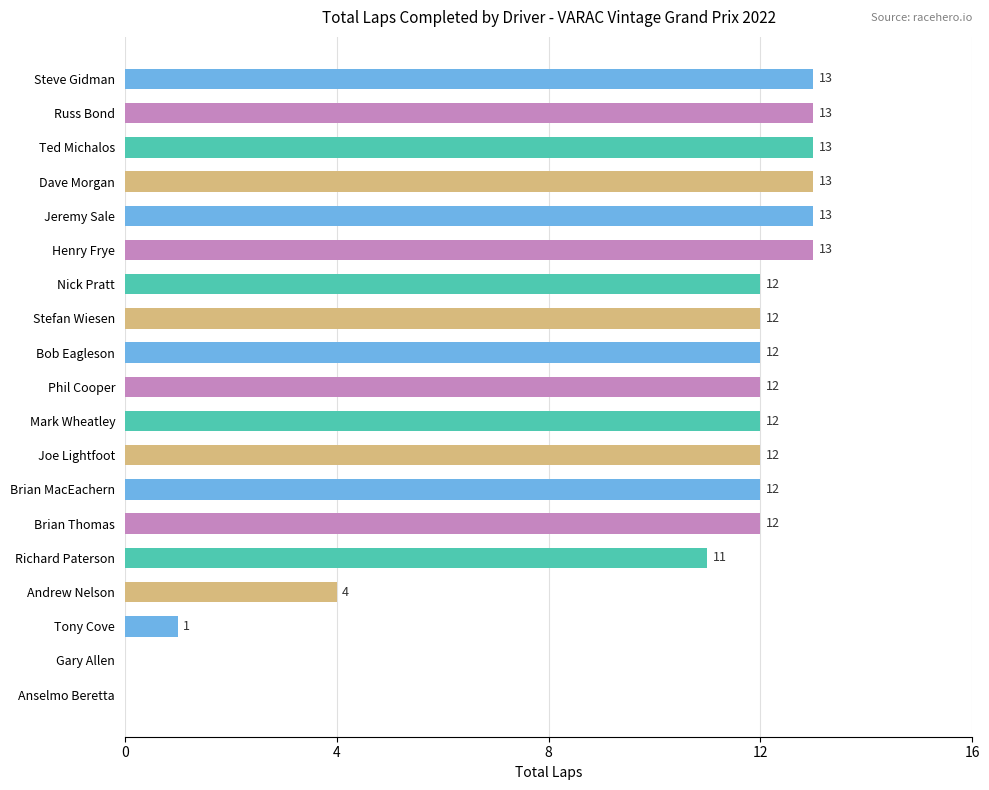

At which label is the value closest to 6?

Andrew Nelson